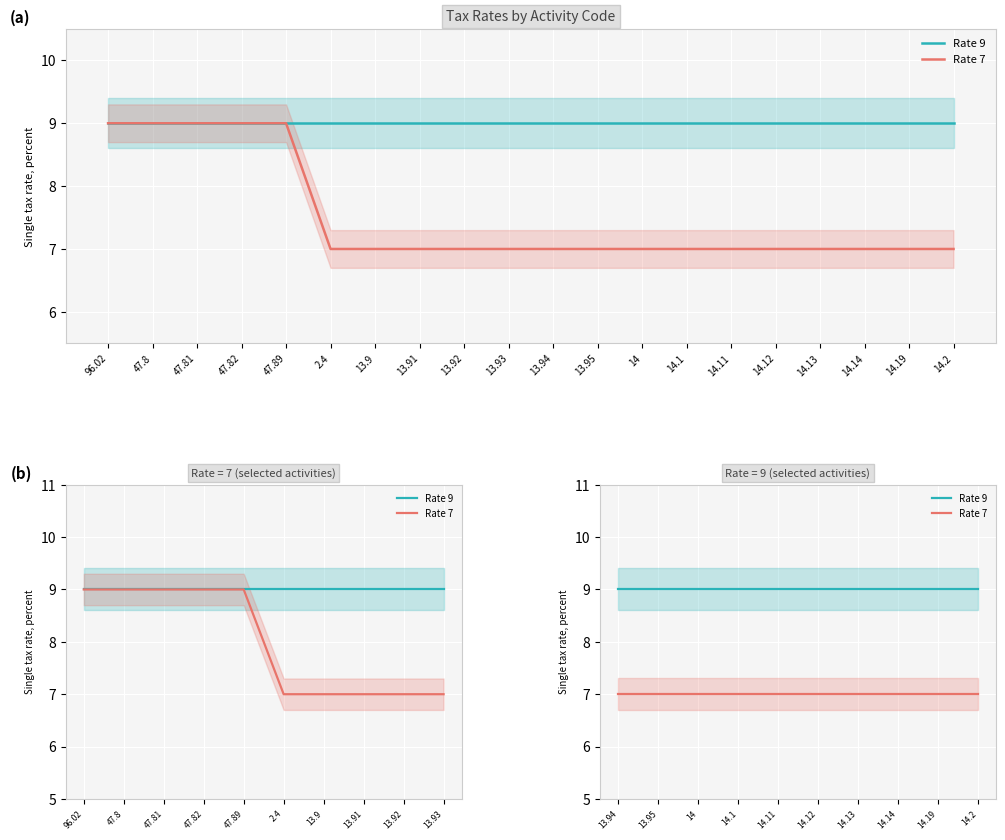

How many data points does each series have?

10